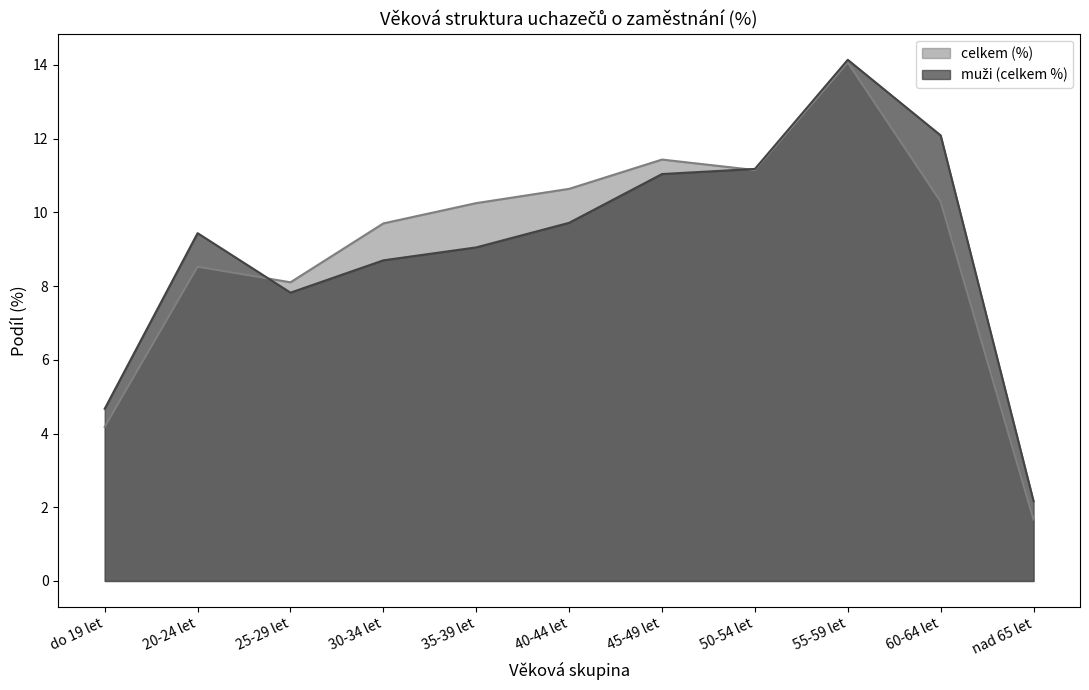

True or false: celkem (%) and muži (celkem %) intersect in this chart.

True